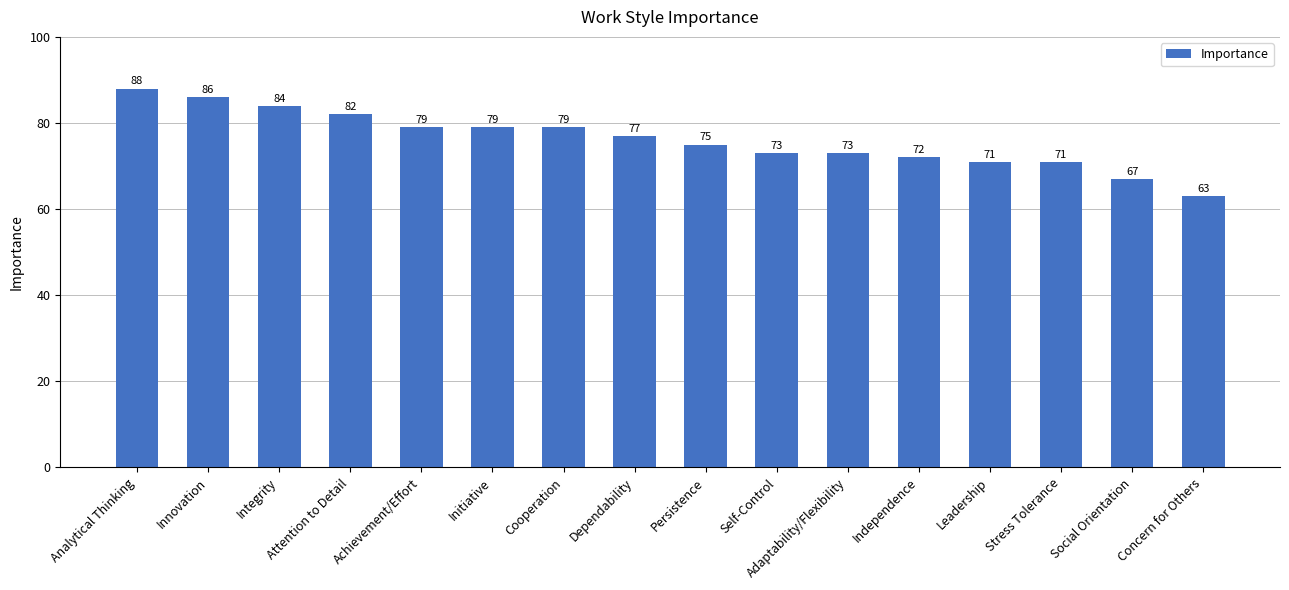

At which label does the data first exceed 77?

Analytical Thinking